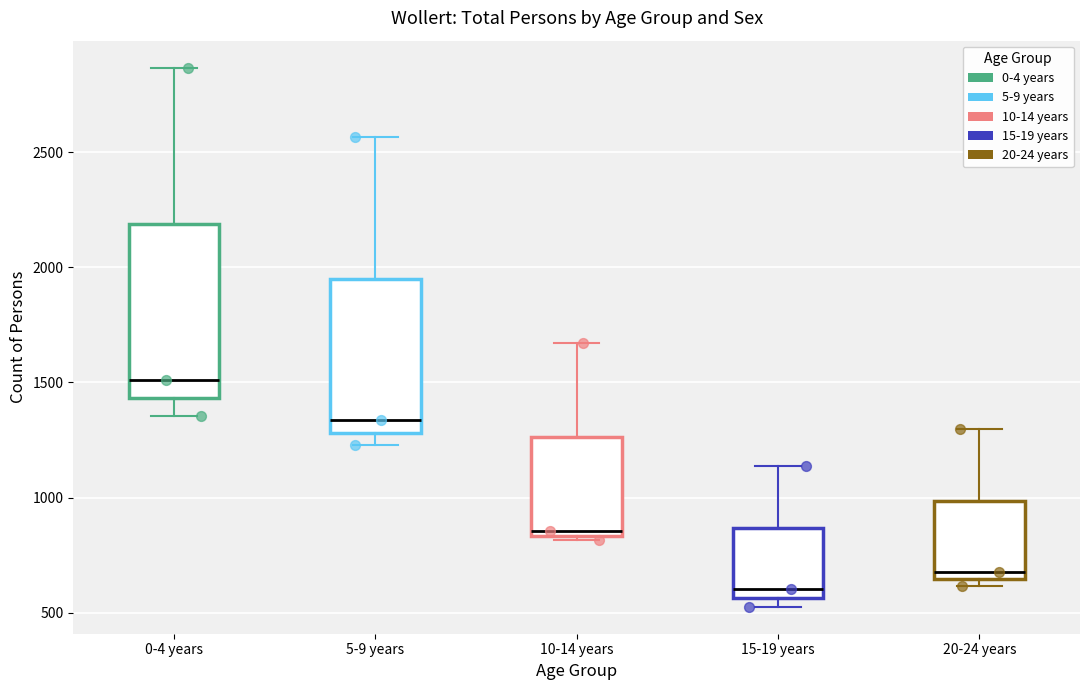

Which box has the highest median line?

0-4 years